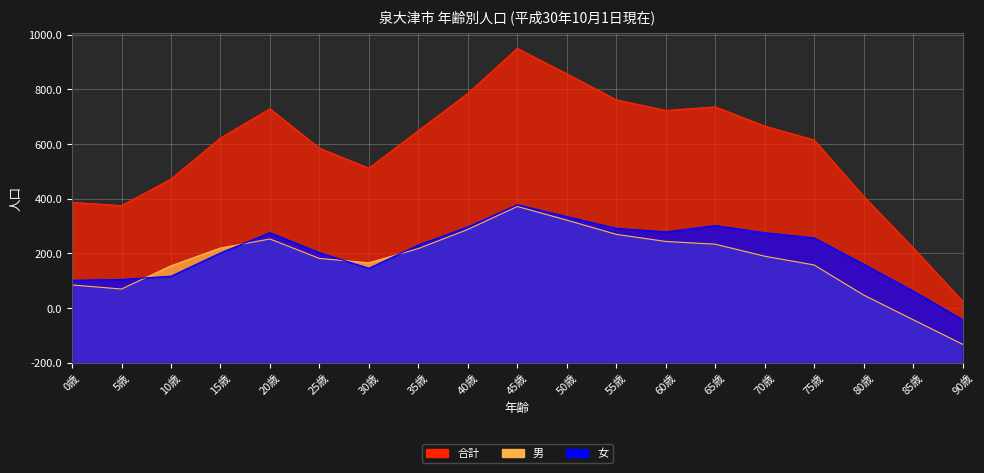

Is it true that 女 equals 915 at 45歳?

False